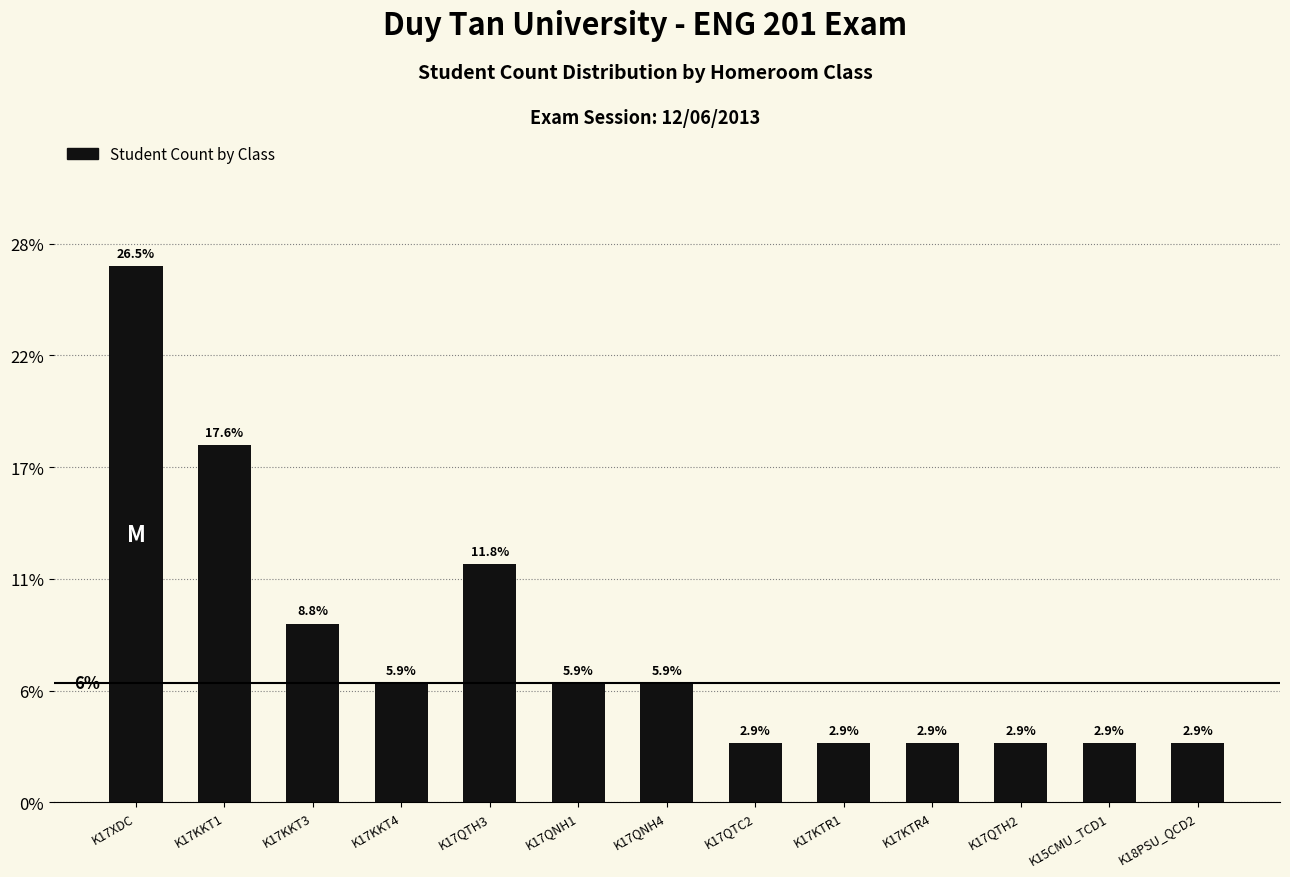

At which label does the data first exceed 5?

K17XDC